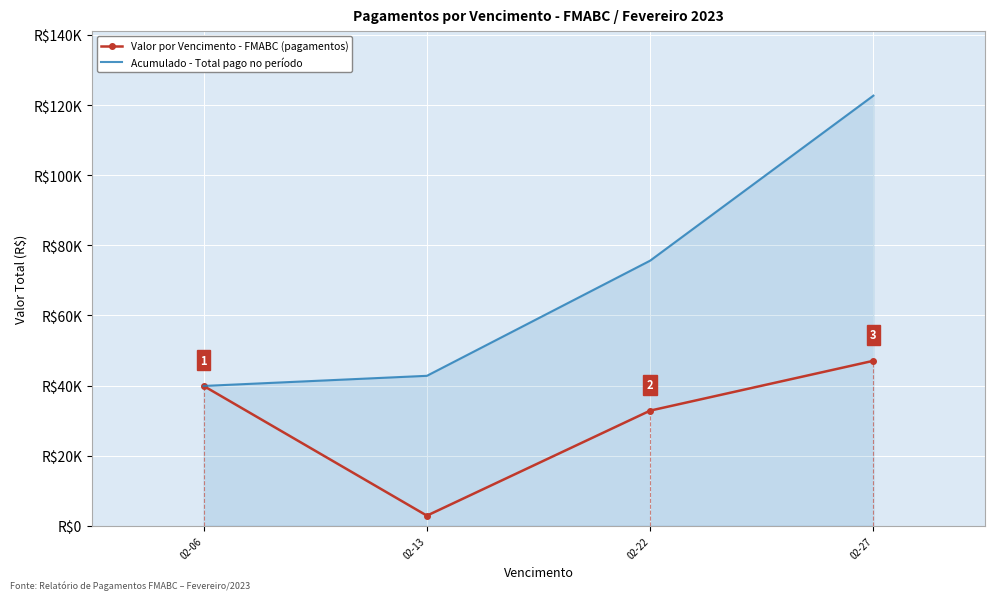

Is it true that Valor por Vencimento - FMABC (pagamentos) equals 27716.3 at 02-27?

False